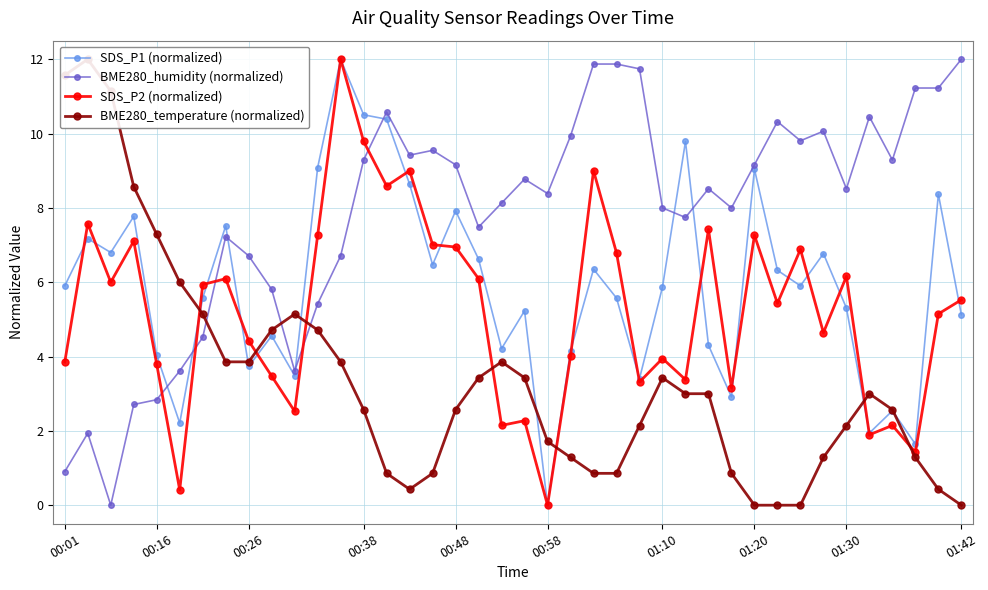

What is the highest value of the SDS_P1 (normalized) series?

12.0